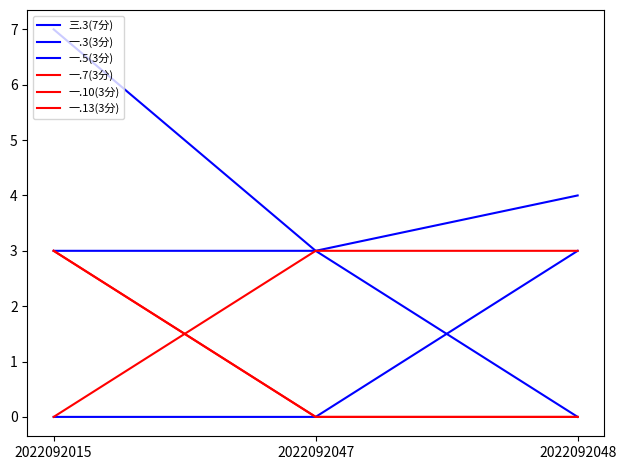

Which category has the lowest value across all series?

2022092048